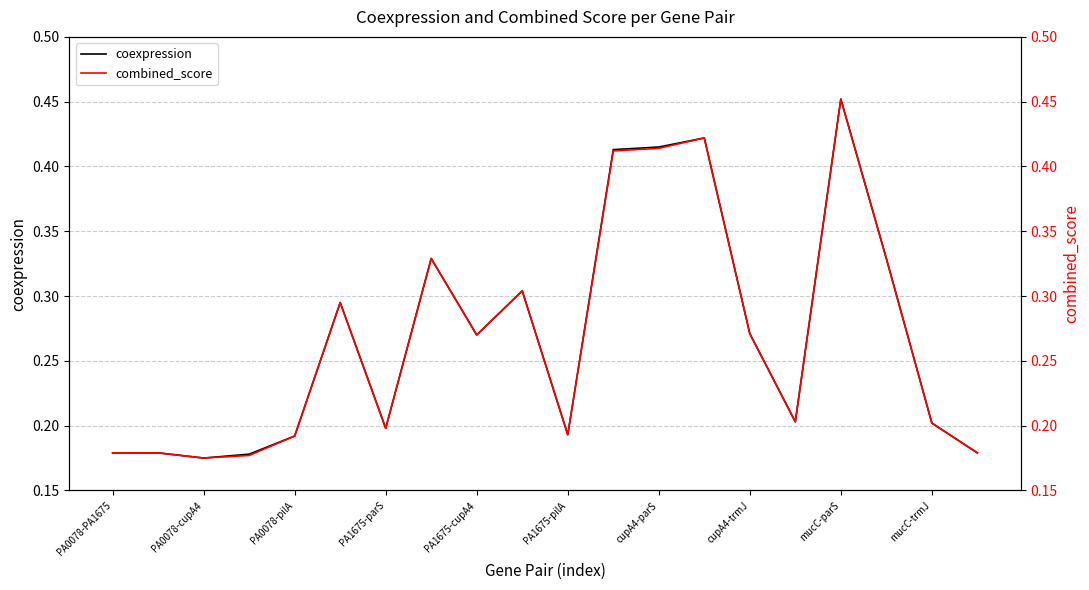

Which category has the highest value in the coexpression series?

mucC-parS